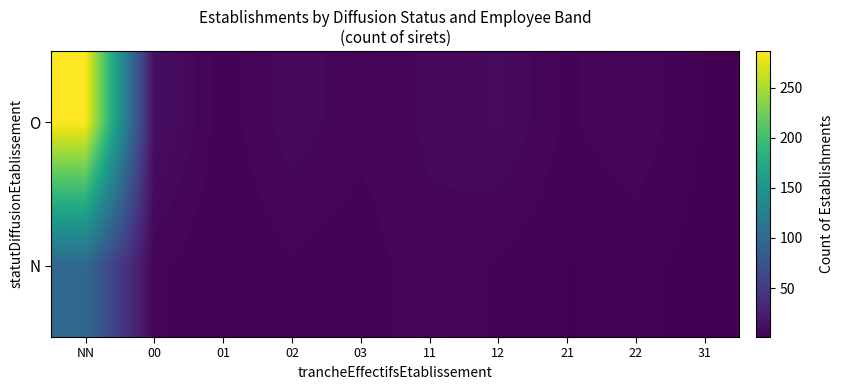

How many distinct data groups are displayed?

2